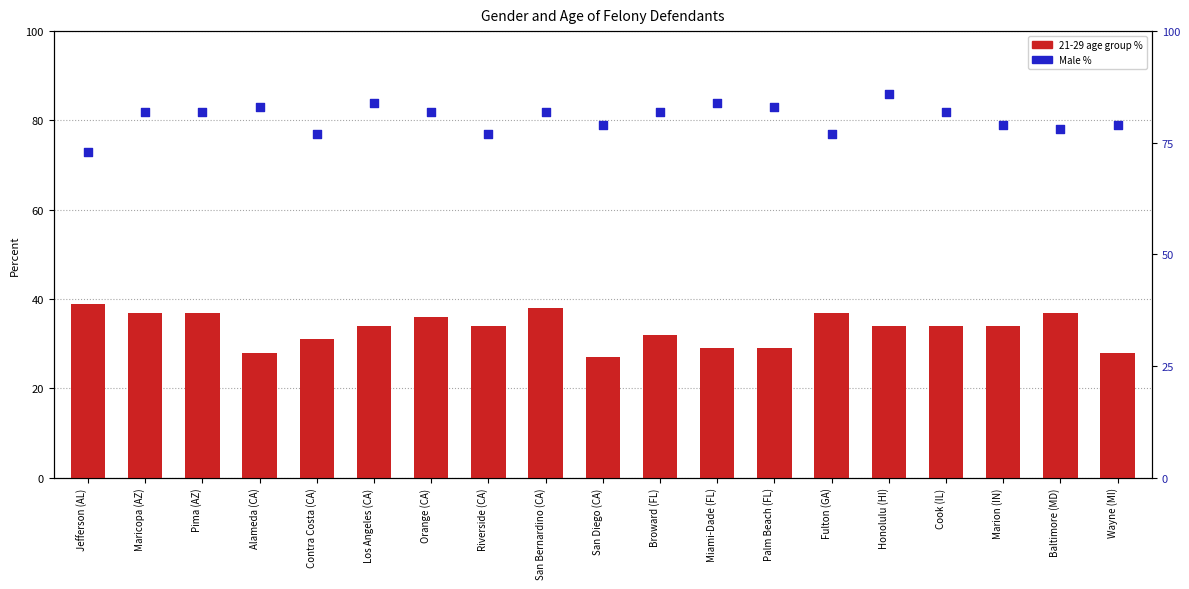

What are all the series names shown in the legend?

21-29 age group %, Male %